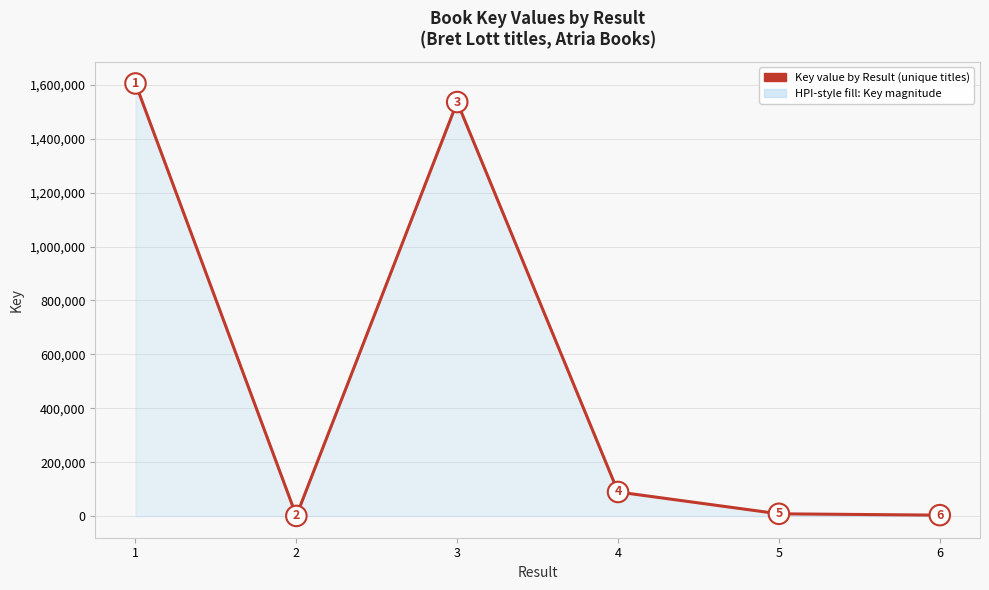

Where is the data nearest to the value 802827?

4